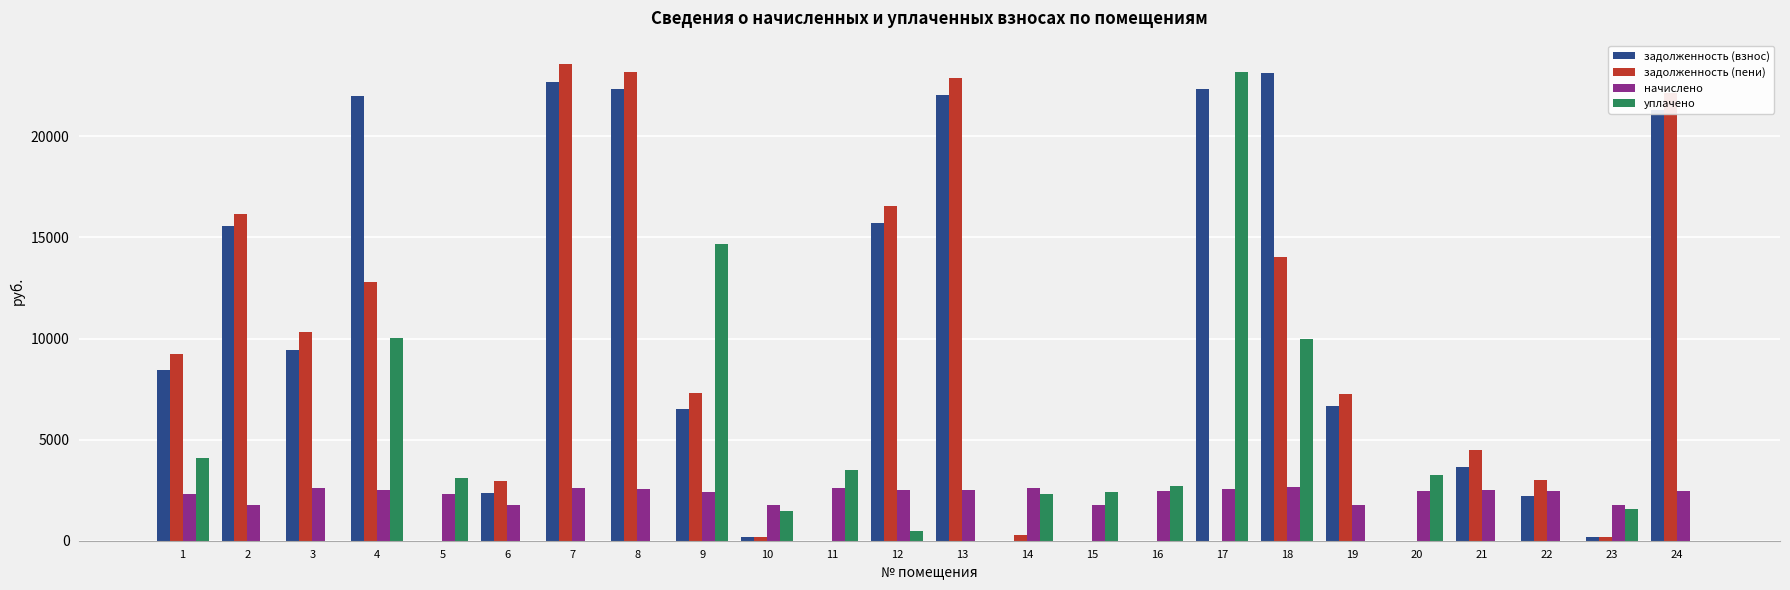

What are all the series names shown in the legend?

задолженность (взнос), задолженность (пени), начислено, уплачено